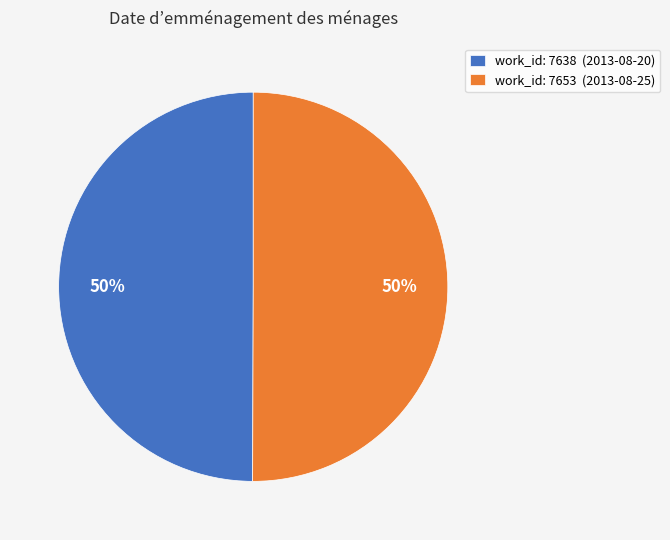

To the nearest percent, what percentage of the pie is work_id: 7638 (2013-08-20)?

50%